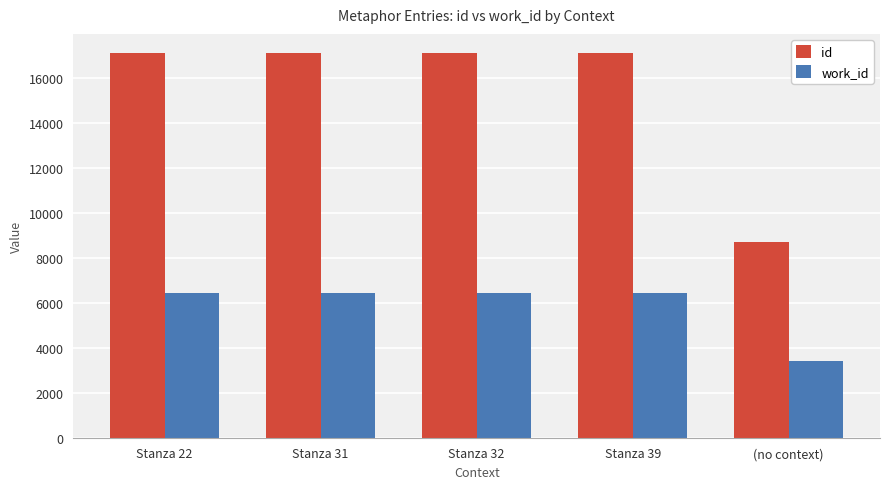

What is the label of the 1st bar from the left?

Stanza 22